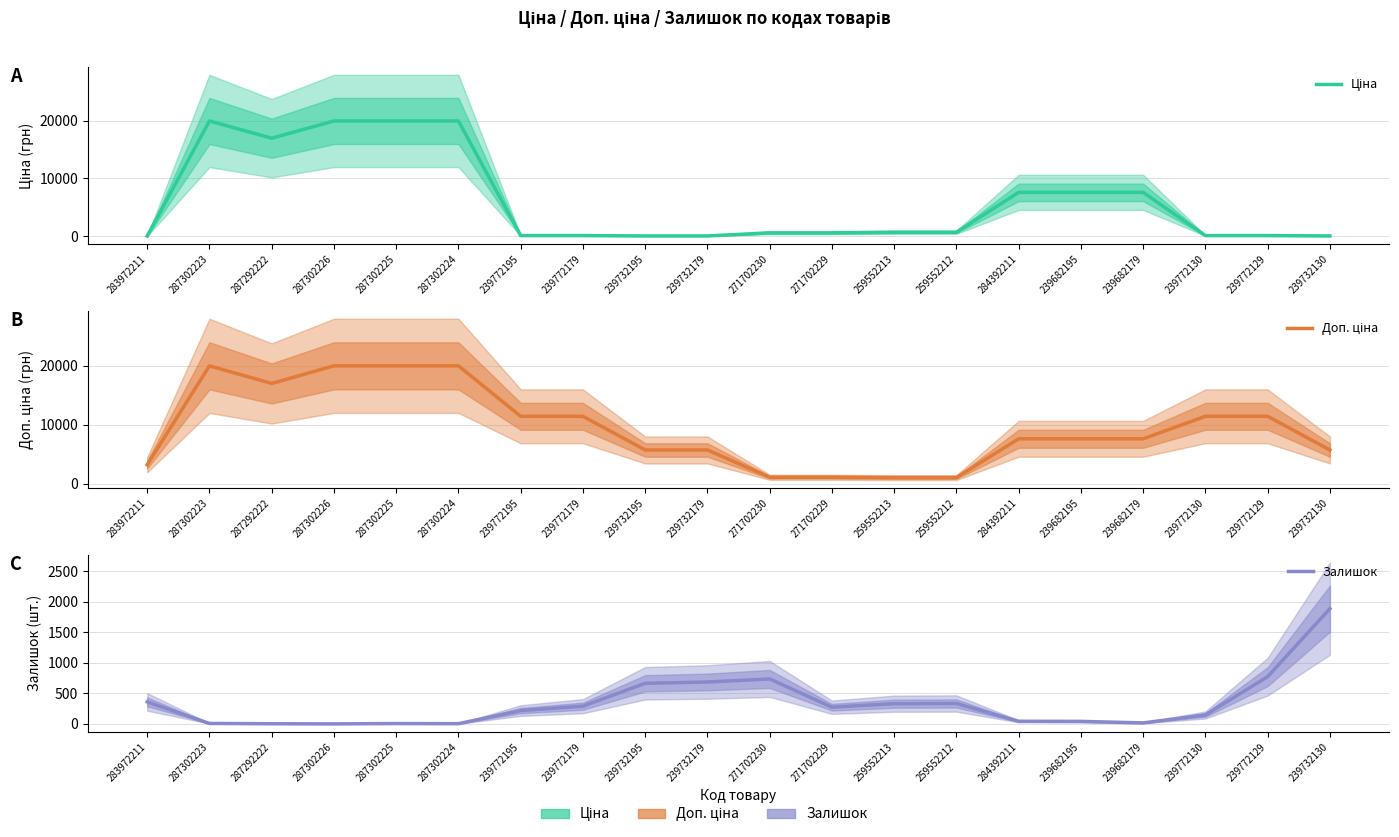

What is the label of the 4th point from the right?

239682179